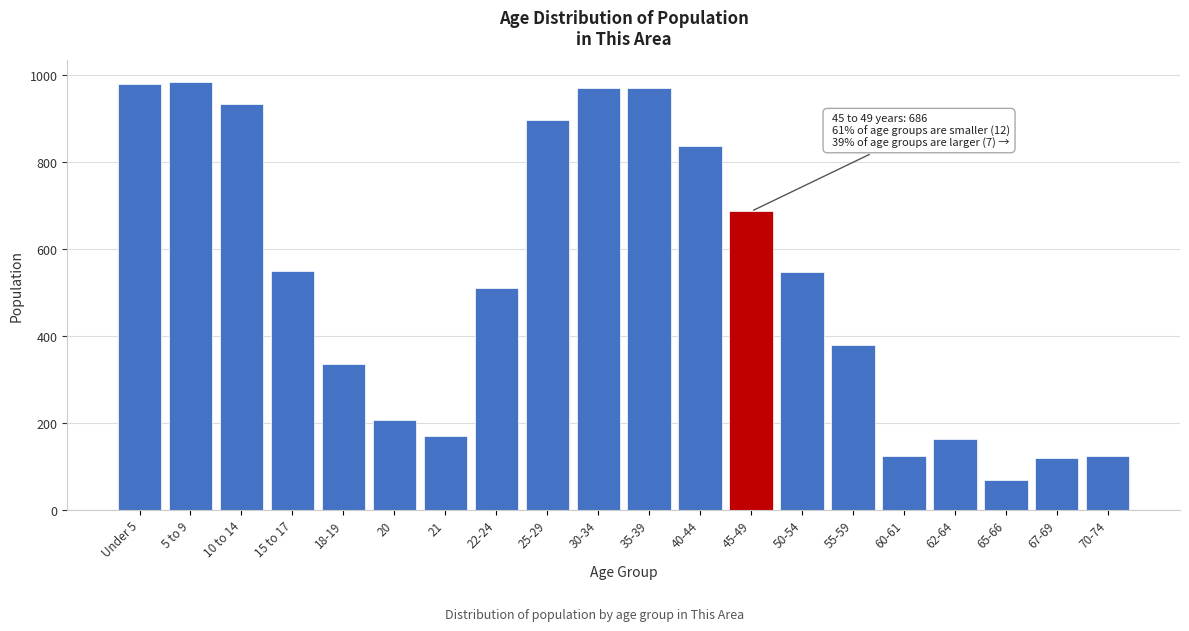

What is the label of the 14th bar from the right?

21